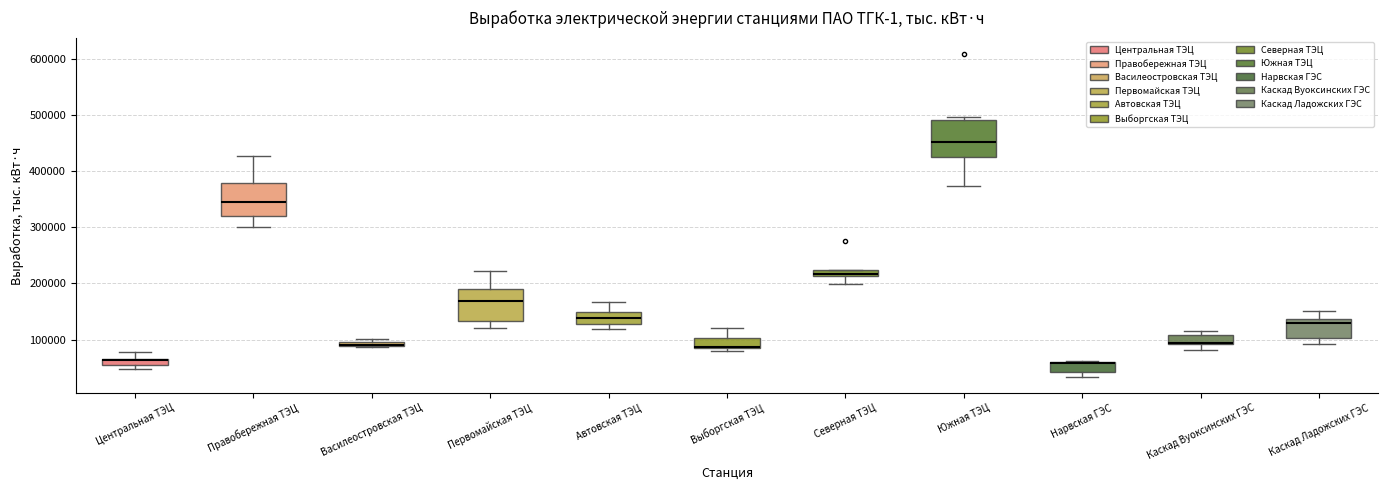

Where is the lower edge of the box for Каскад Вуоксинских ГЭС on the y-axis? The values are not printed on the chart, so give them approximately, as read against the axis.

90000